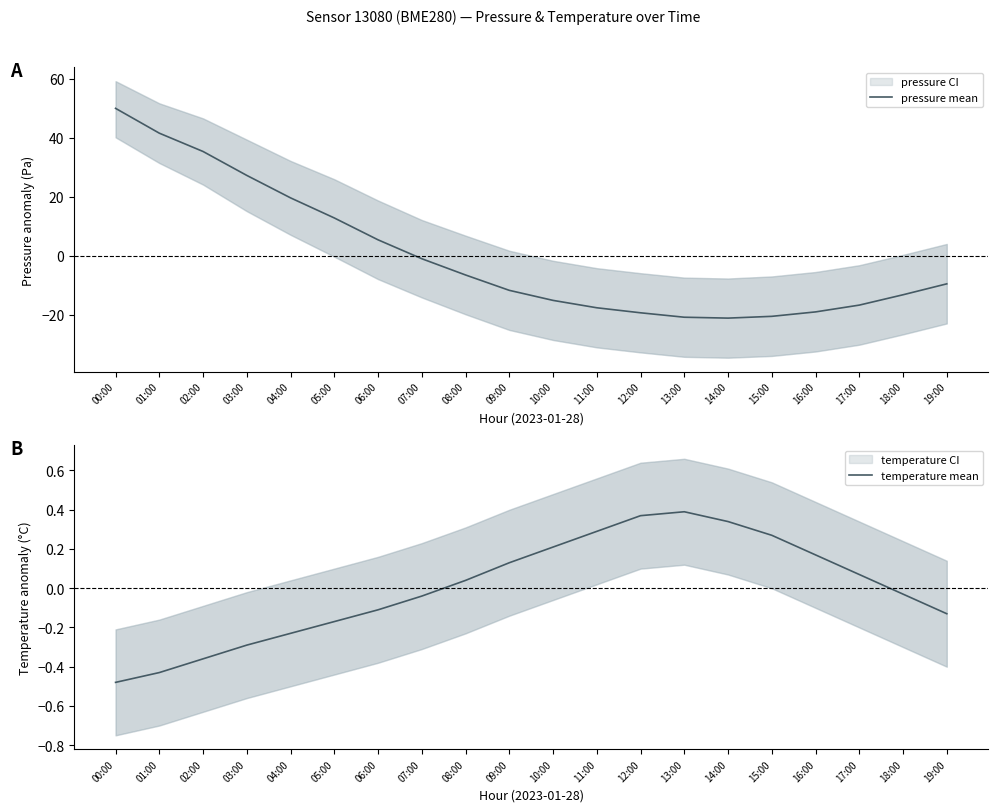

What is the sum of the temperature mean values at 11:00 and 08:00?

0.3